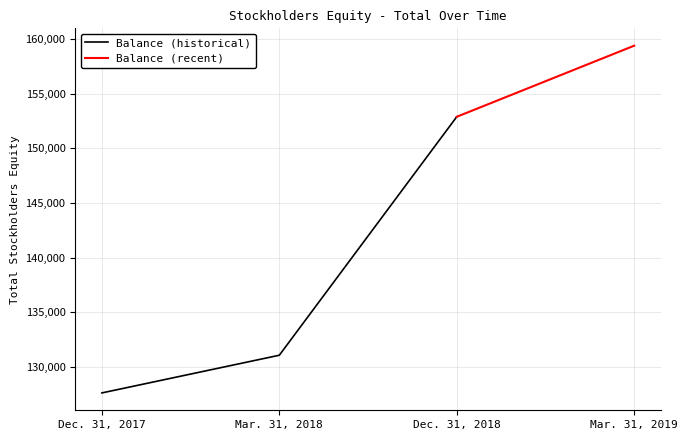

Between Mar. 31, 2019 and Dec. 31, 2017, which is larger?

Mar. 31, 2019